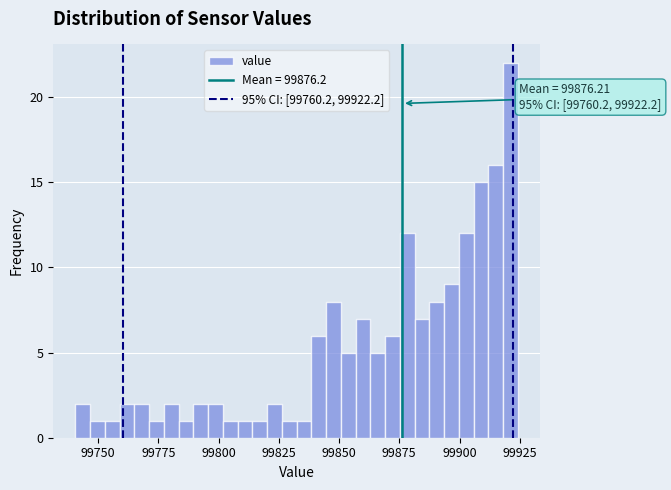

Around what value on the x-axis is the tallest bar? Give the approximate position of its centre, as read against the axis.

99920